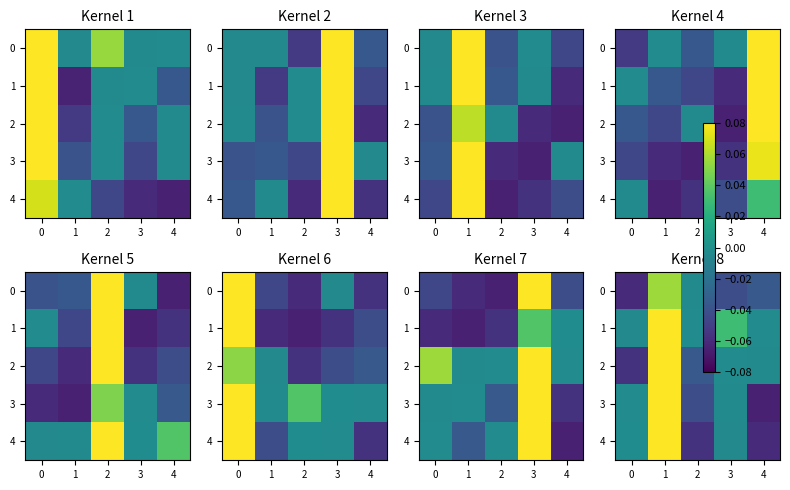

Which series changed the most between 3 and 4?

3